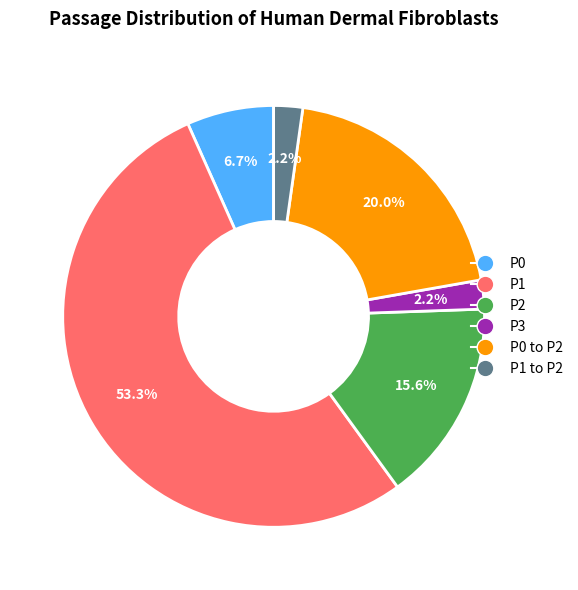

Which slice is the largest?

P1